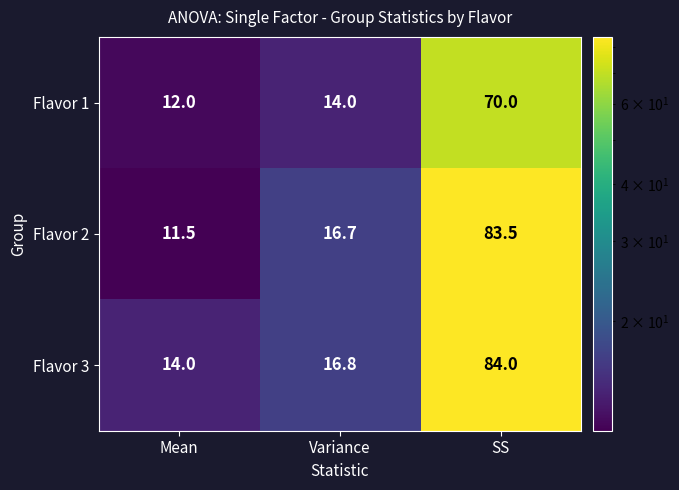

What is the sum of all Flavor 1 values?

96.0